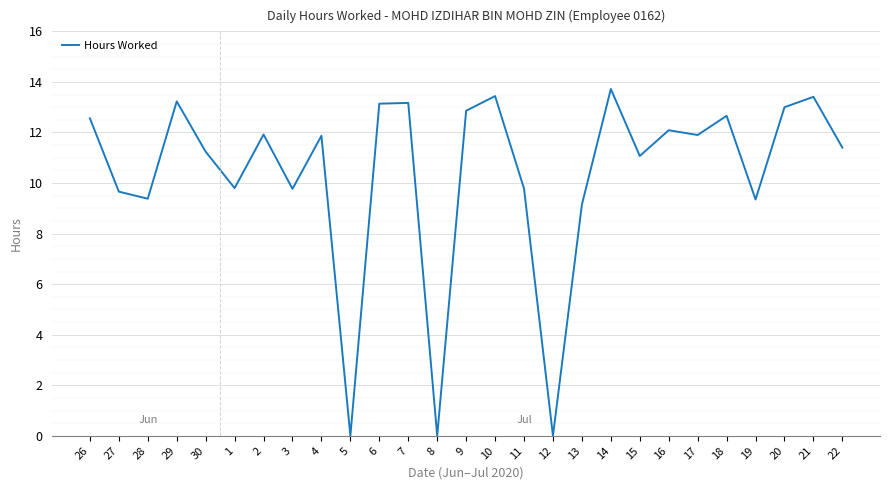

True or false: the data has more than 2 interior local peaks.

True